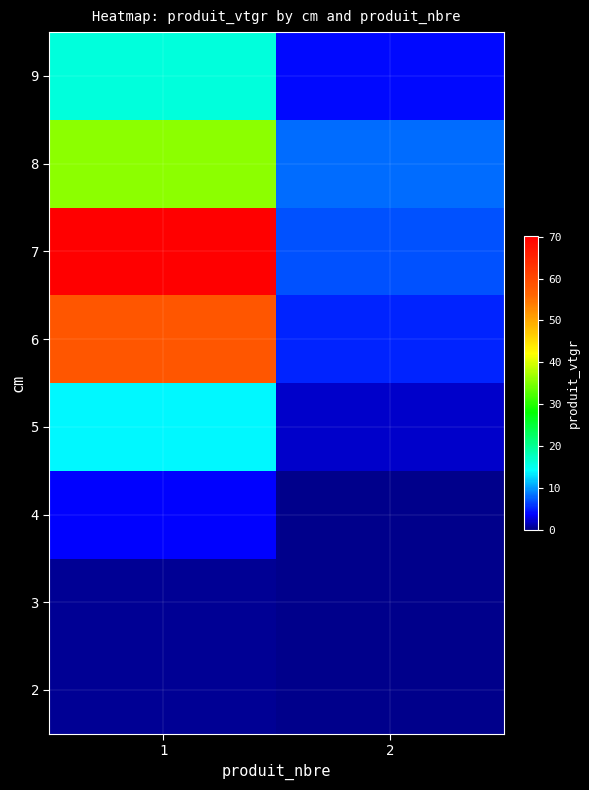

Count the number of categories in the chart.

2